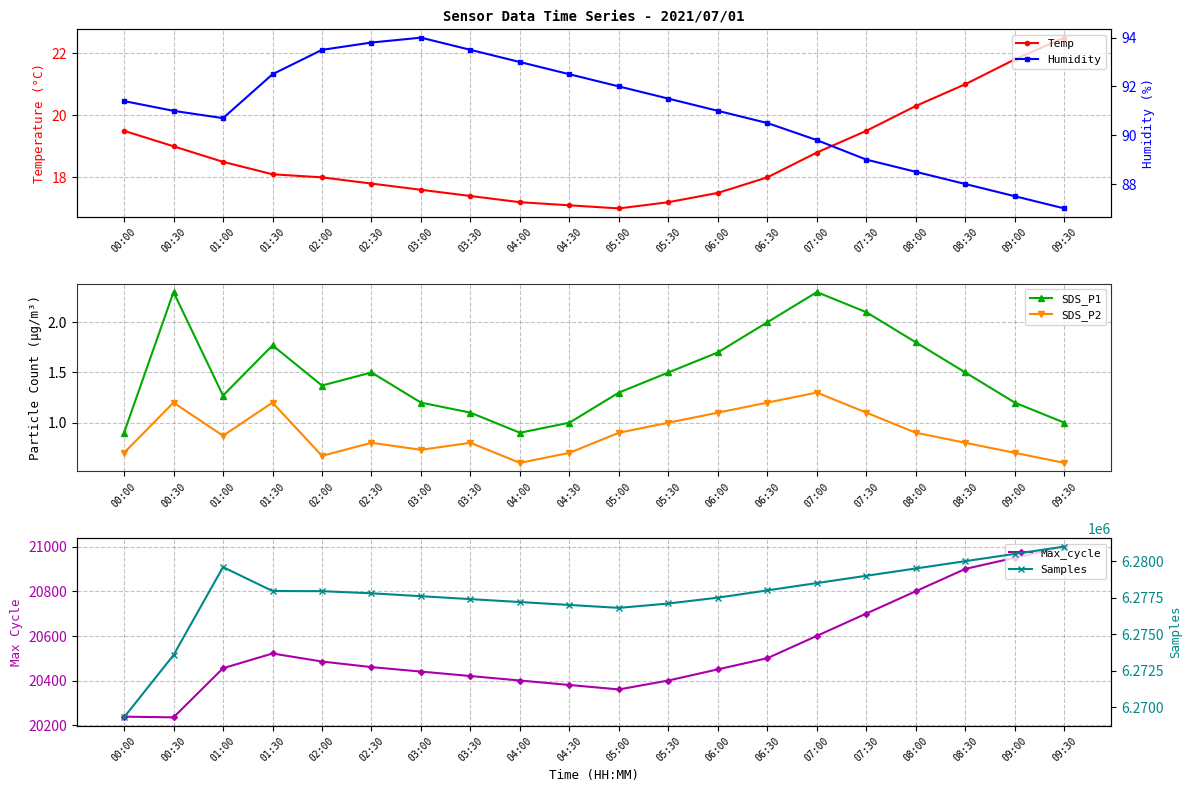

What is the average value of the Humidity series?

91.0